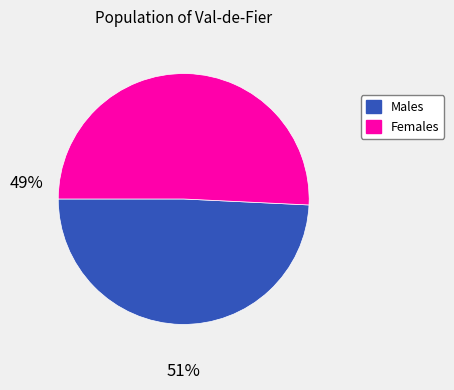

Is the sum of Females and Males greater than half?

Yes